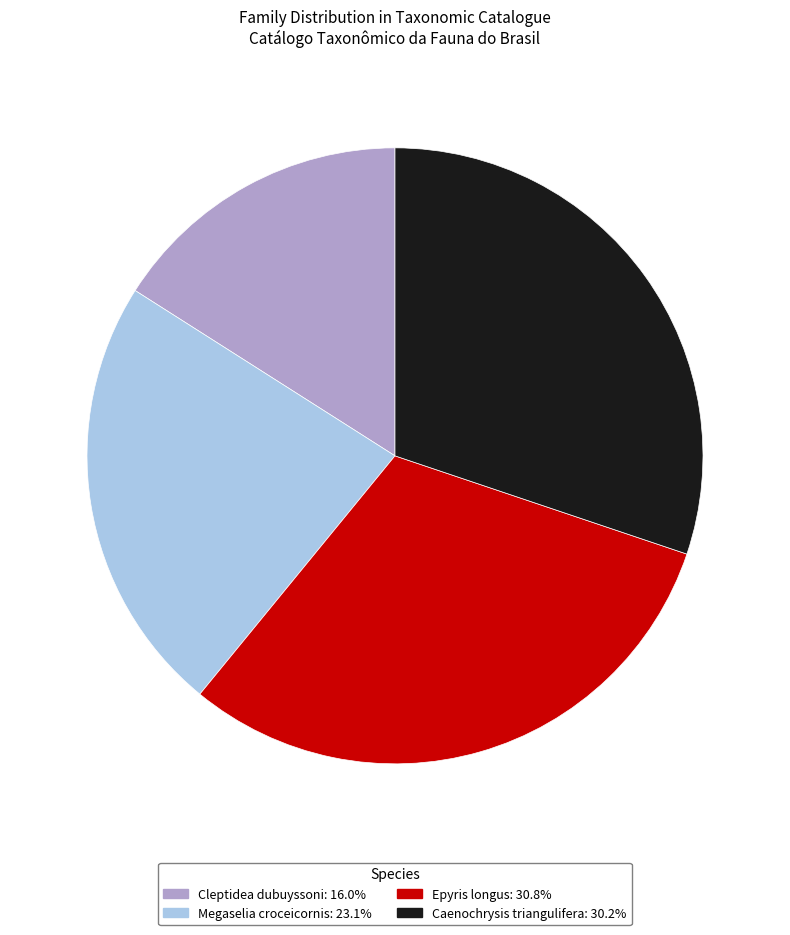

Approximately how many times larger is the value at Caenochrysis triangulifera: 30.2% compared to Megaselia croceicornis: 23.1%?

1.3